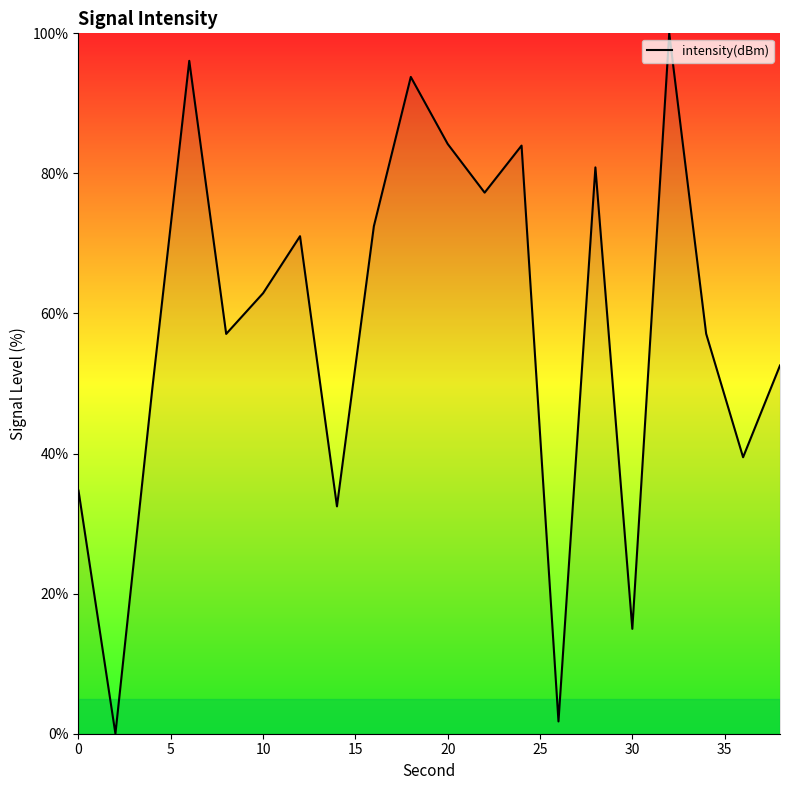

What is the maximum value shown in the chart?

100.0